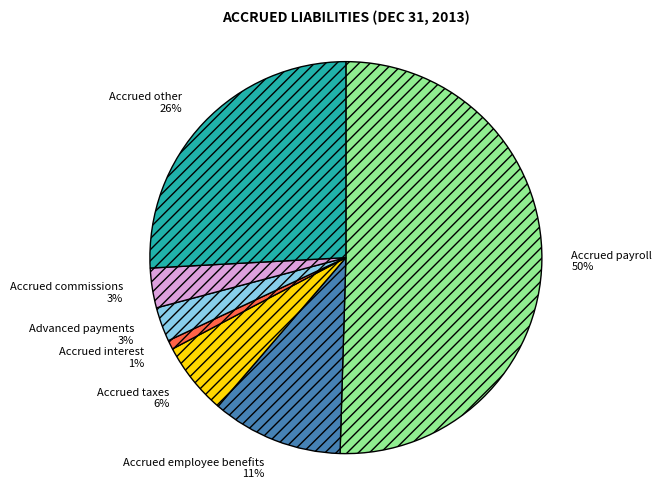

True or false: Accrued other accounts for 26% of the total.

True